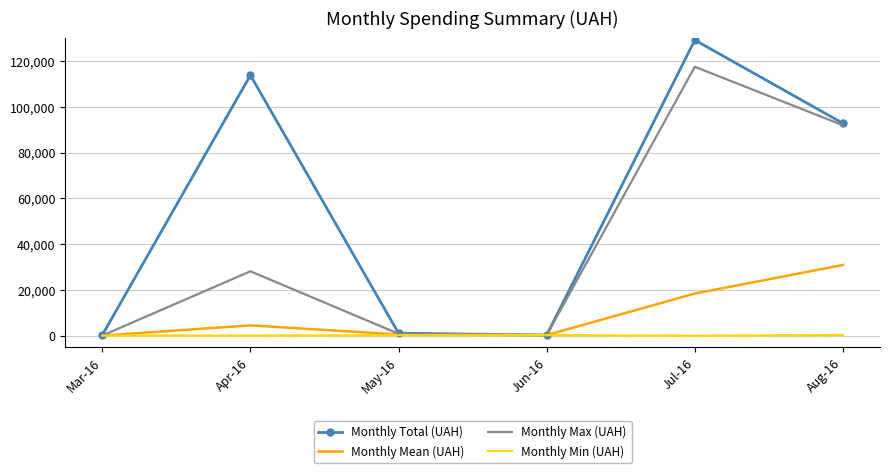

How many interior local valleys does the Monthly Mean (UAH) series have?

1